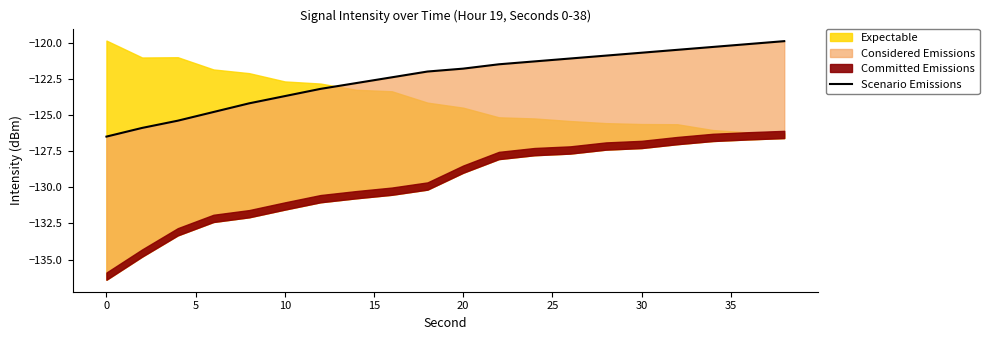

Does the chart have visible grid lines?

No